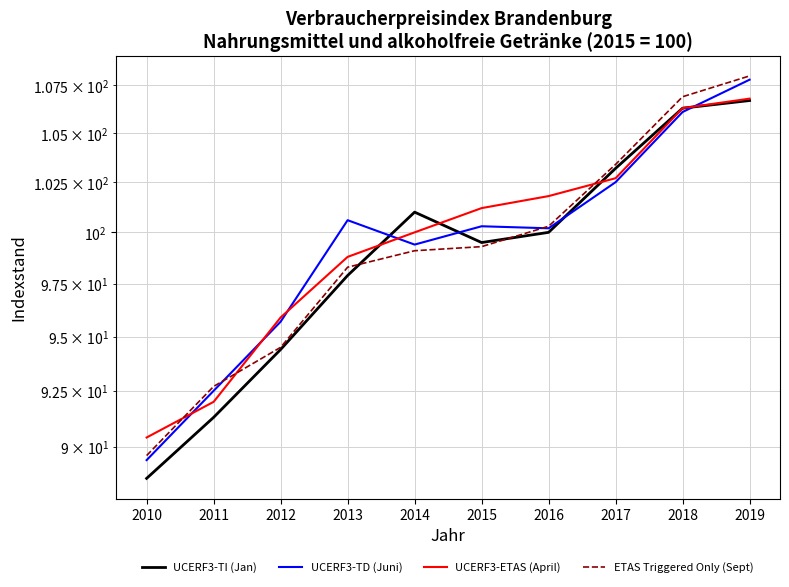

The UCERF3-ETAS (April) series shows 100.0 at 2014. True or false?

True